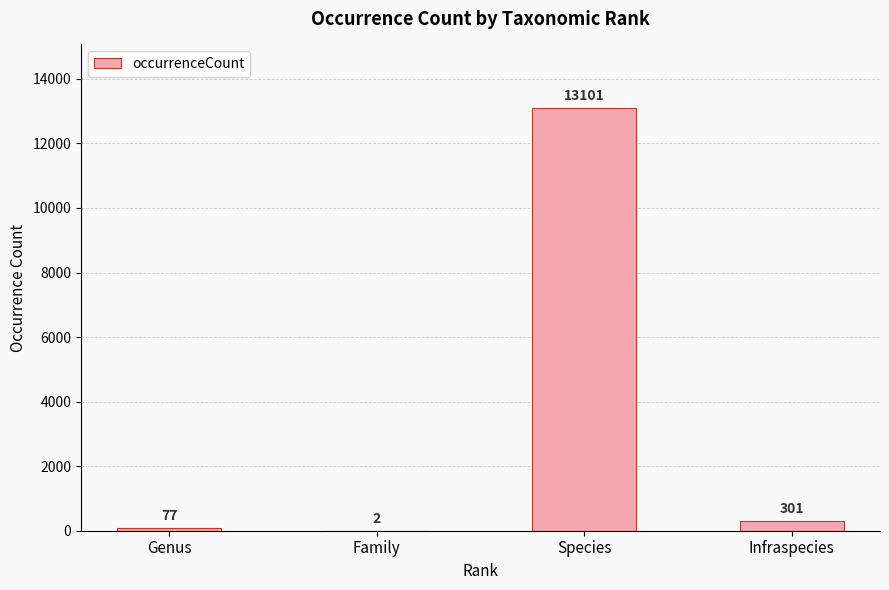

At which label is the value closest to 6551?

Infraspecies